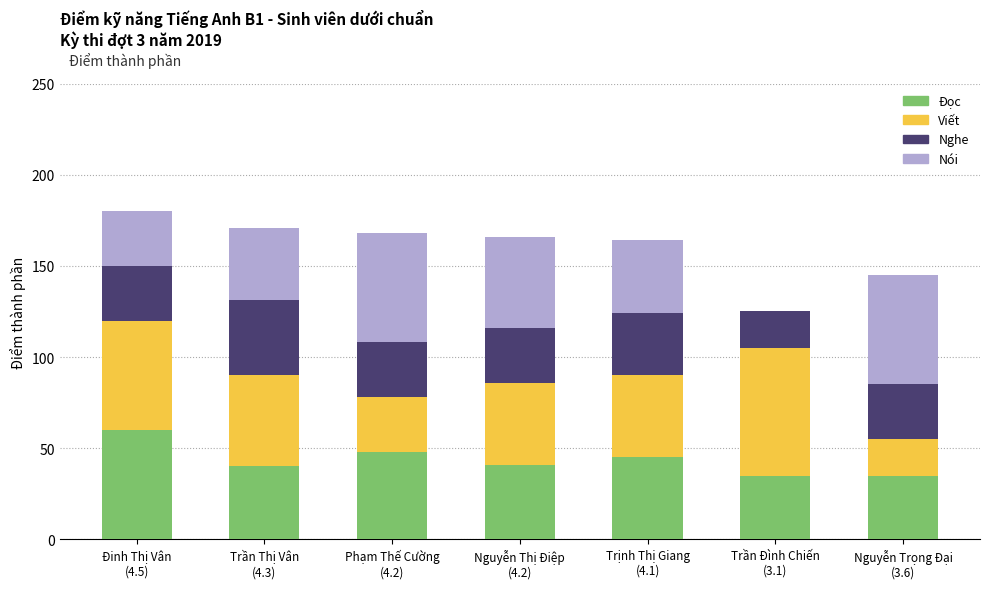

What is the total value across all series at Trần Đình Chiến
(3.1)?

125